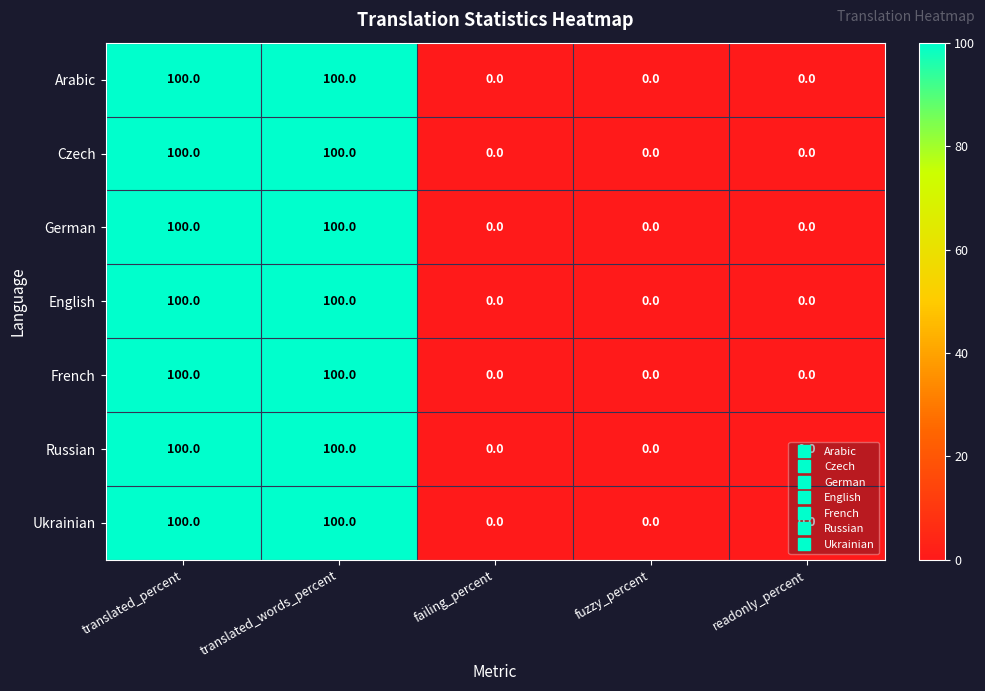

How many values in Ukrainian are above zero?

2